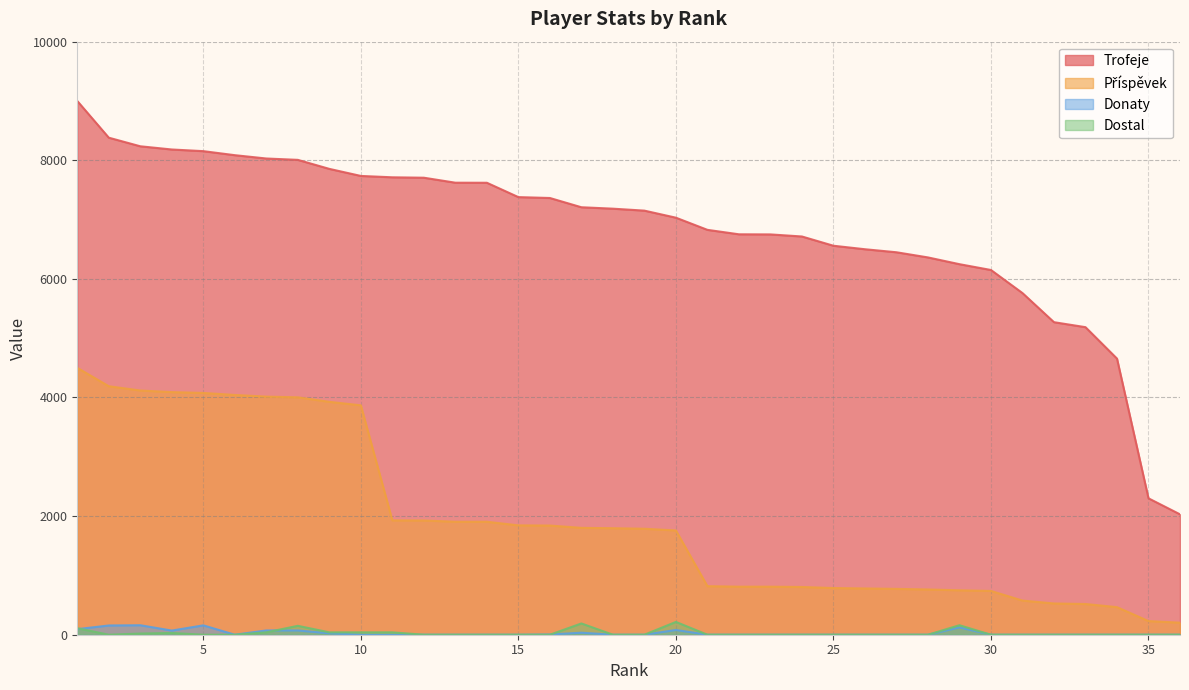

What are all the series names shown in the legend?

Trofeje, Příspěvek, Donaty, Dostal